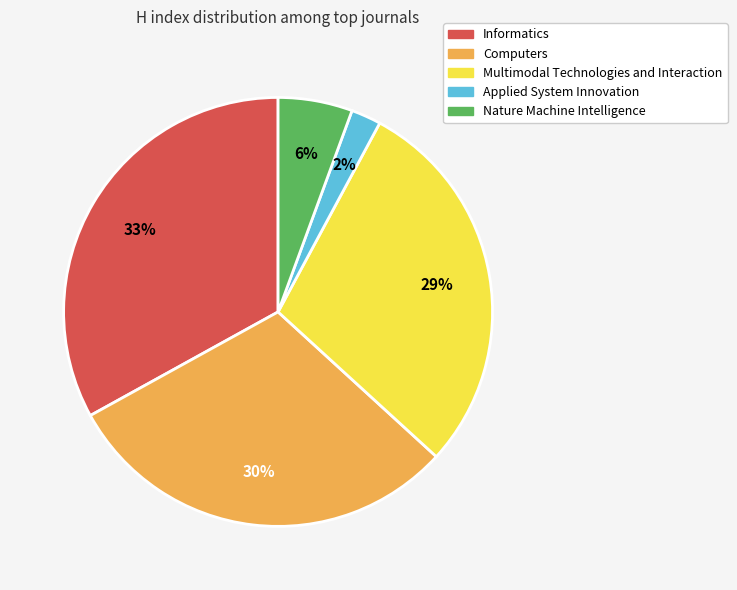

Which slice is the smallest?

Applied System Innovation